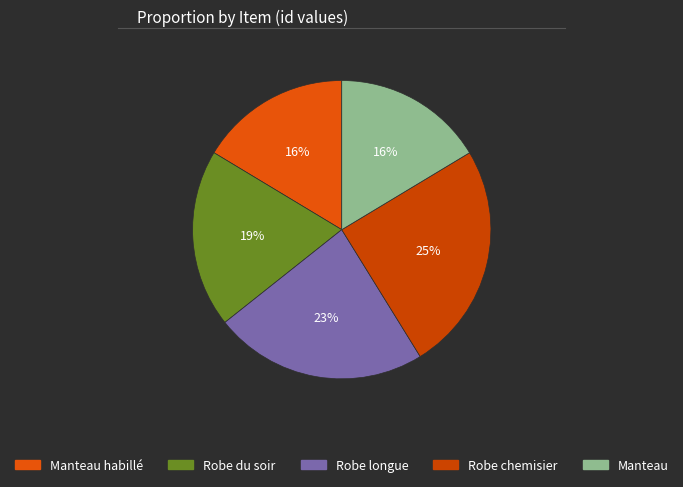

Which category has the biggest portion of the pie?

Robe chemisier